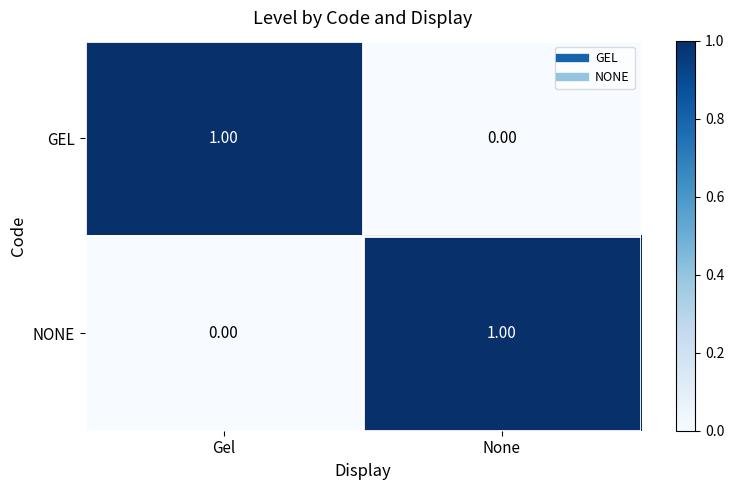

At which label is GEL closest to 0?

None